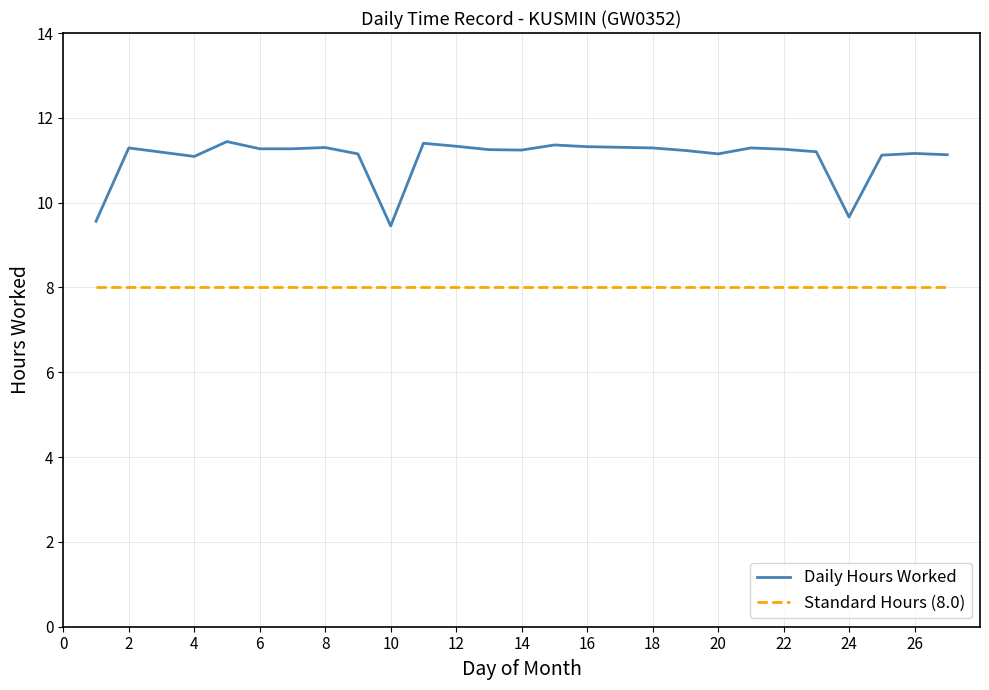

The chart shows a value of 11.3 at 6. True or false?

True